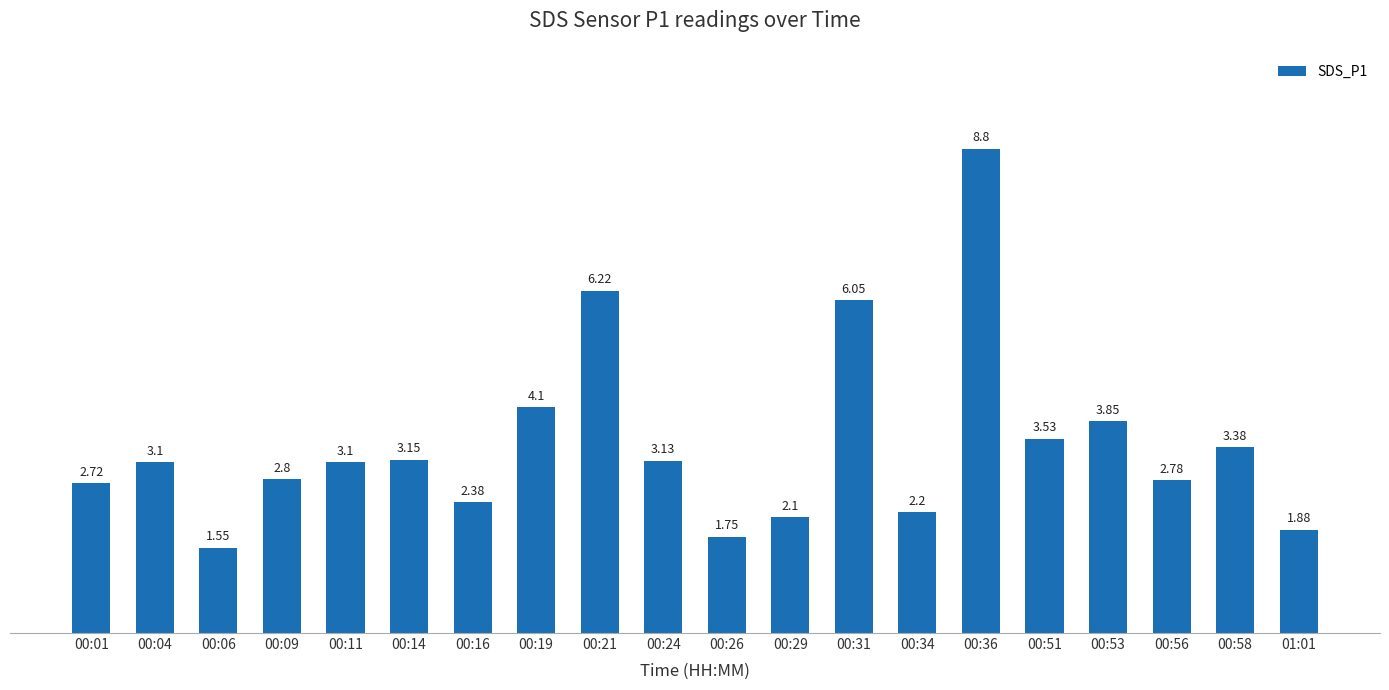

How many values are below 3?

9